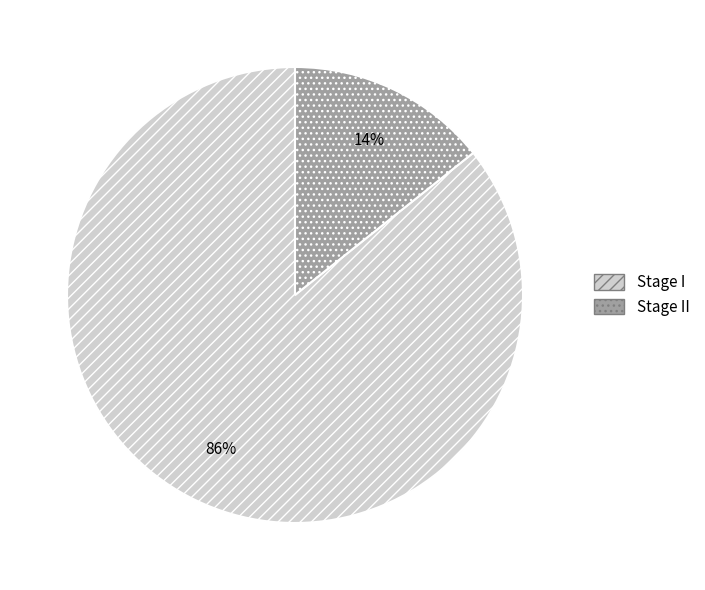

Which slice is the largest?

Stage I